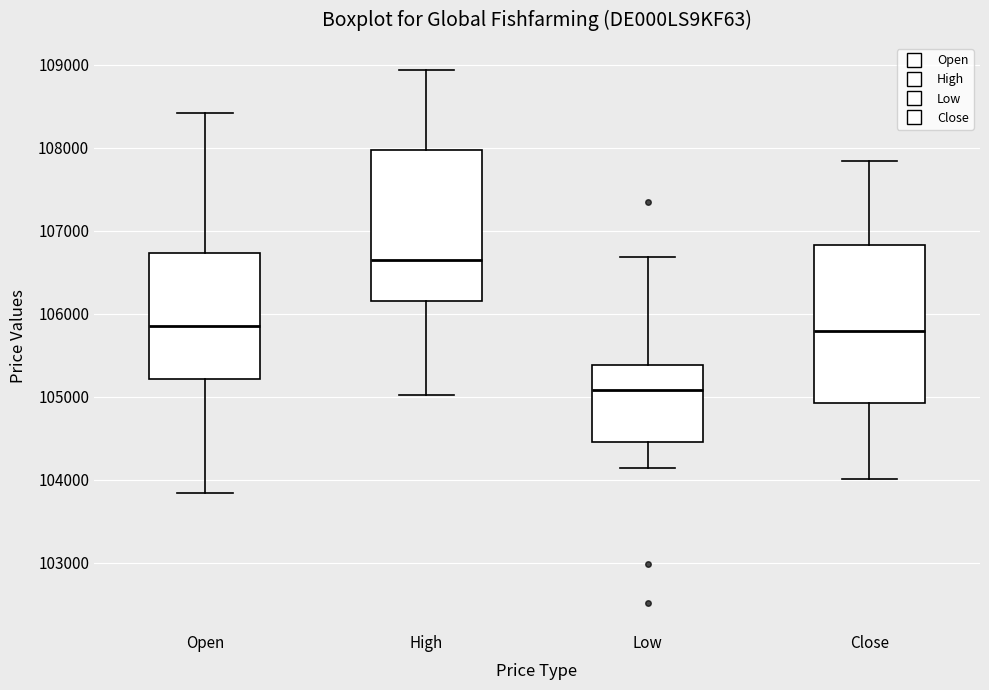

Which box has the lowest median line?

Low